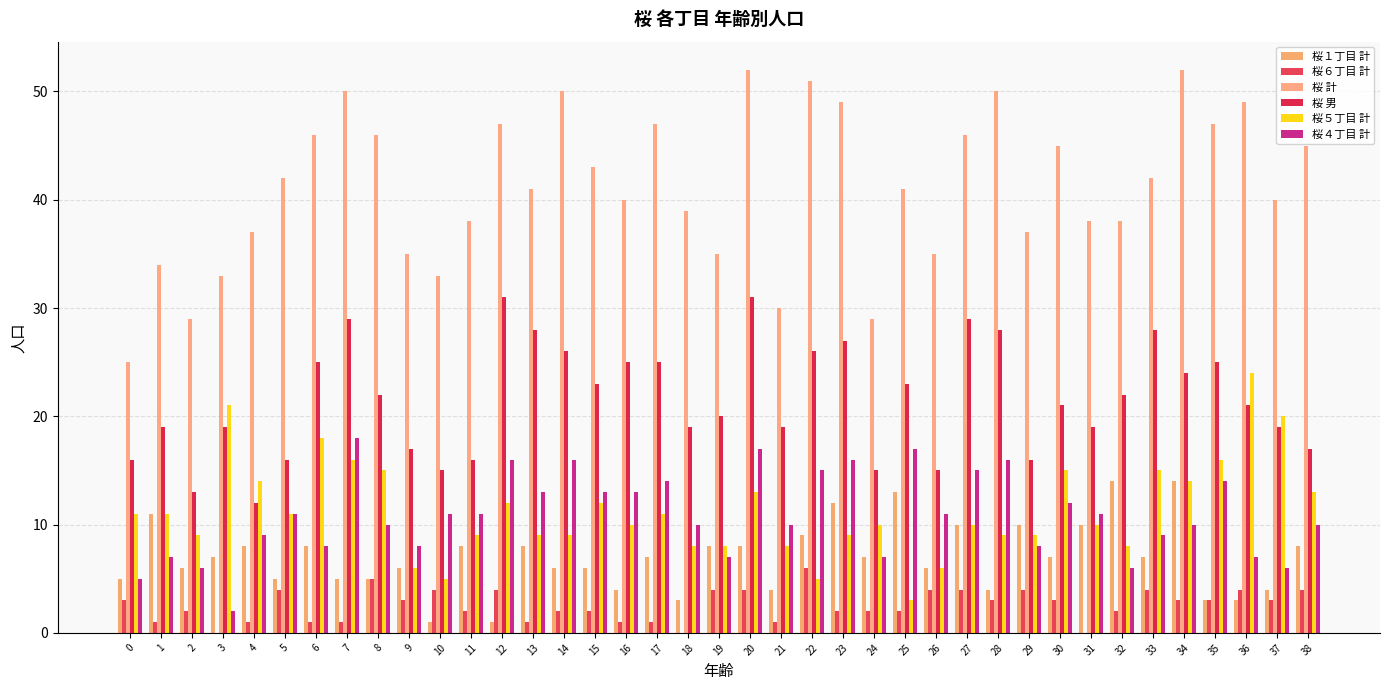

Is it true that 桜６丁目 計 equals 2 at 23?

True